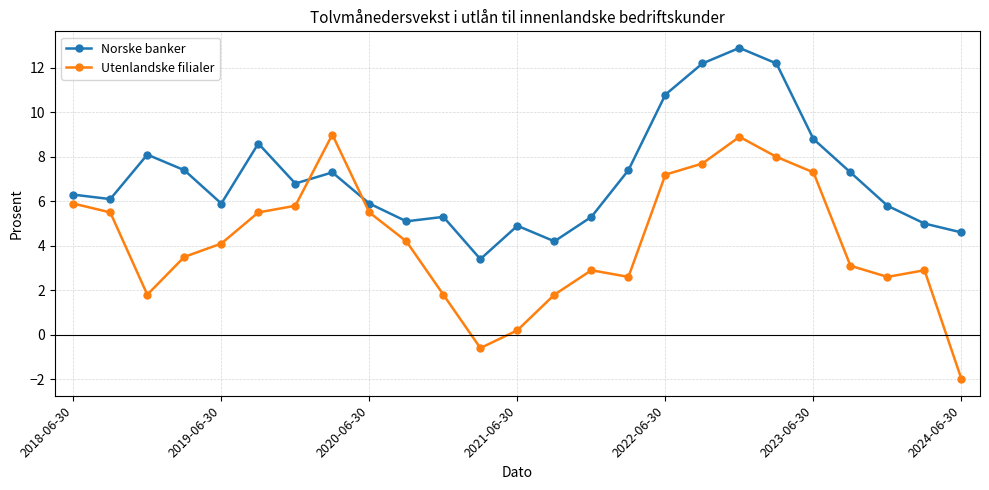

How many values in the Norske banker series are below 6?

11